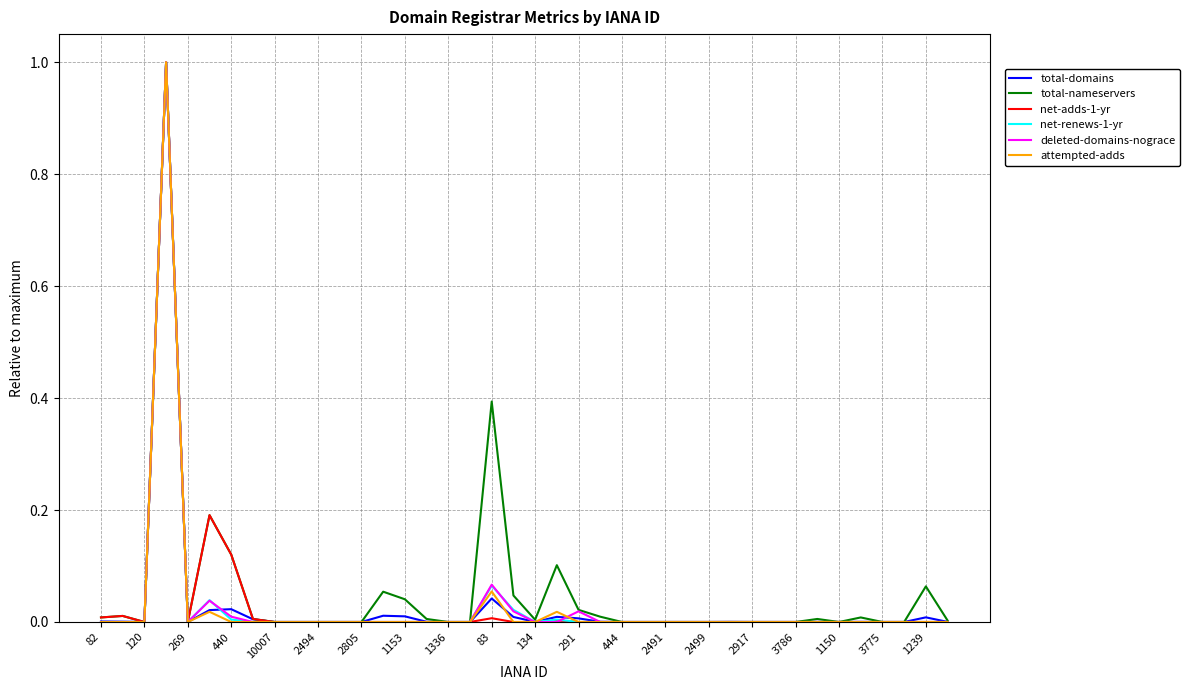

What is the greatest value displayed?

1.0